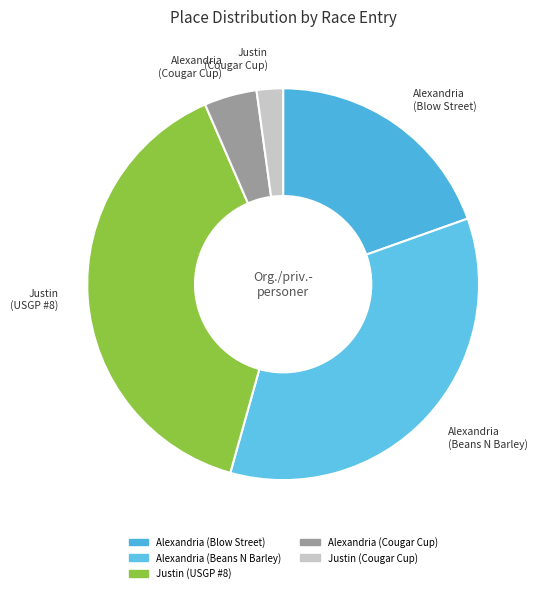

Is Justin (USGP #8) the majority of the pie?

No